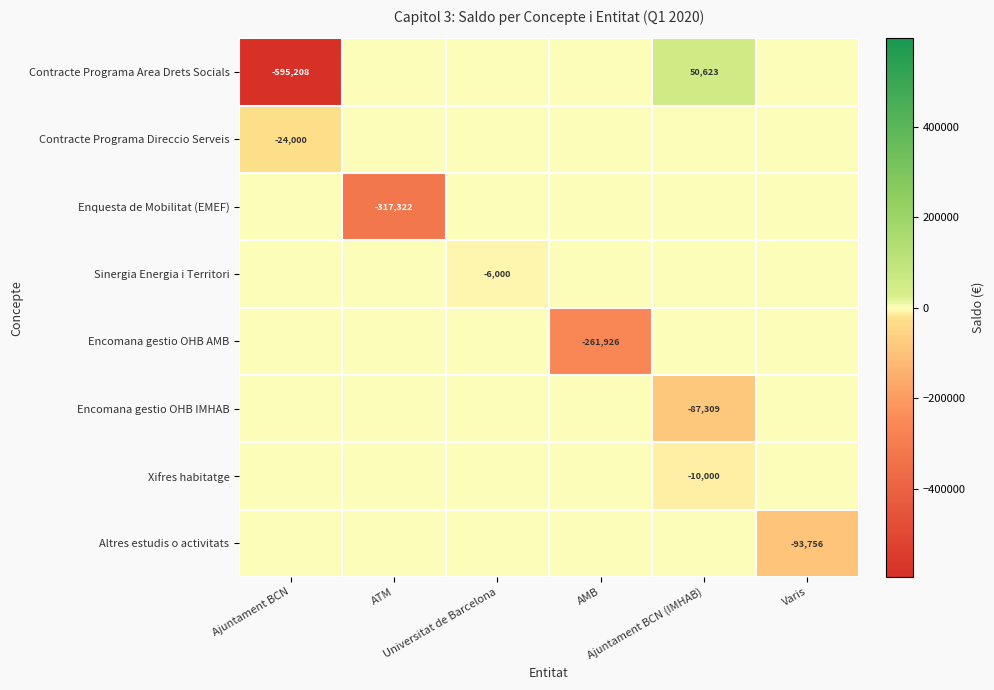

Which series has the widest spread of values?

Contracte Programa Area Drets Socials